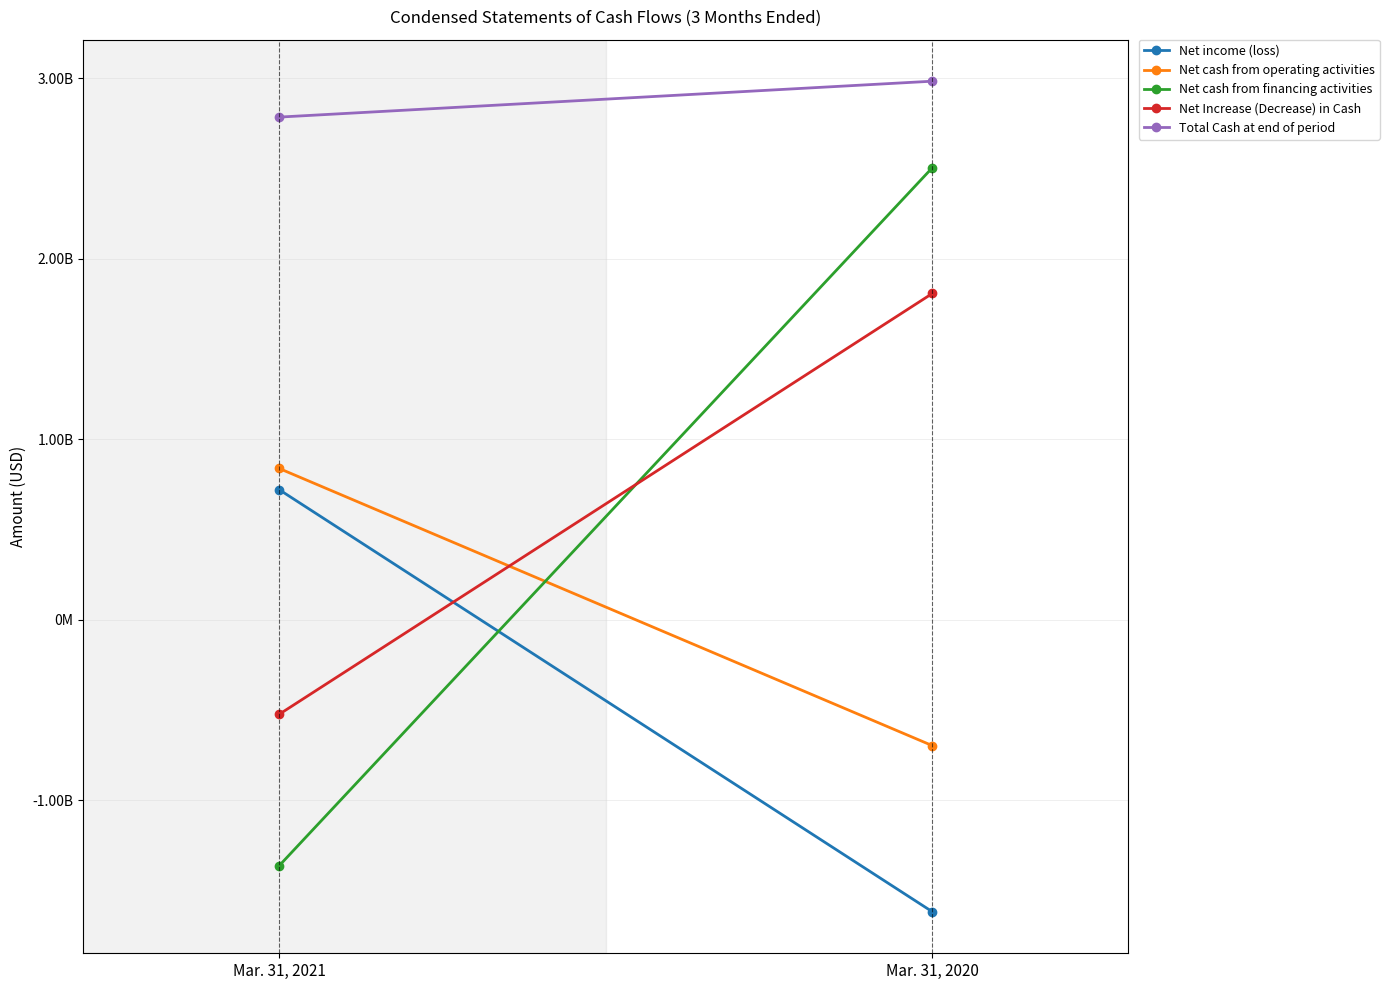

True or false: Net income (loss) has a value of -2642733685 at Mar. 31, 2020.

False